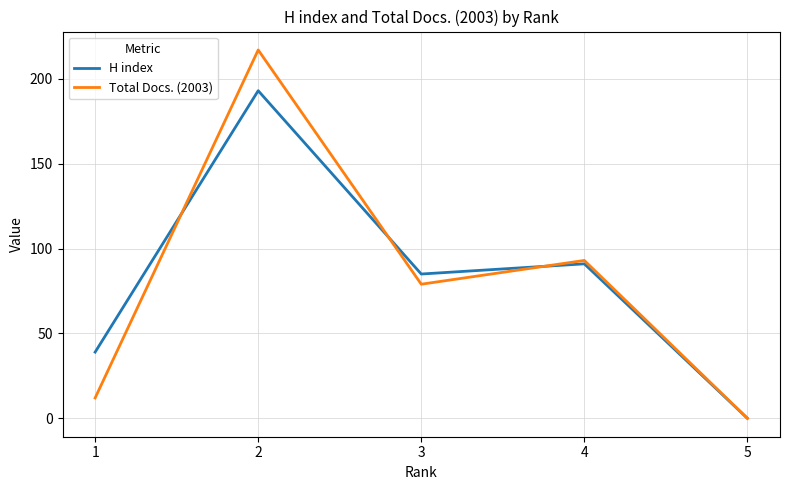

At 2, list the series in order from smallest to largest.

H index, Total Docs. (2003)